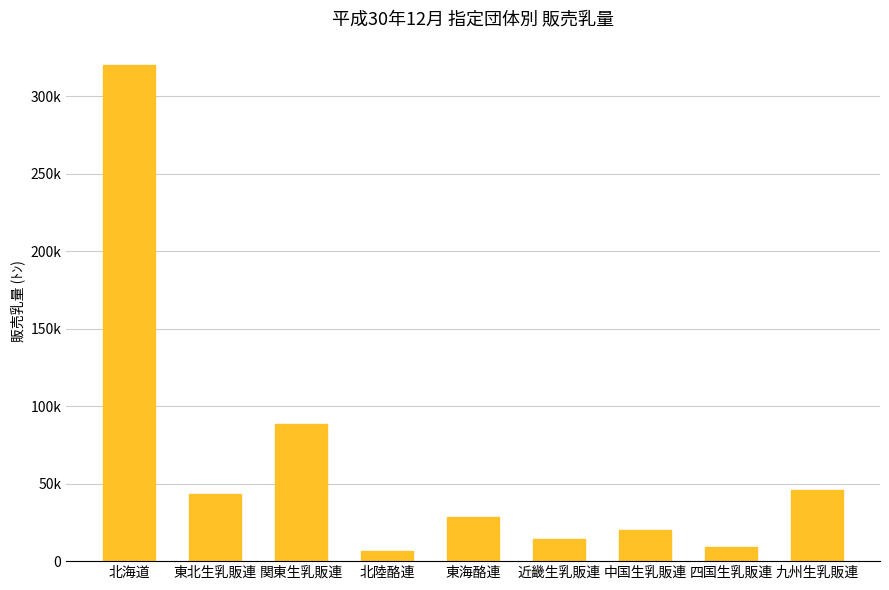

What is the difference between the maximum and minimum values?

313661.5